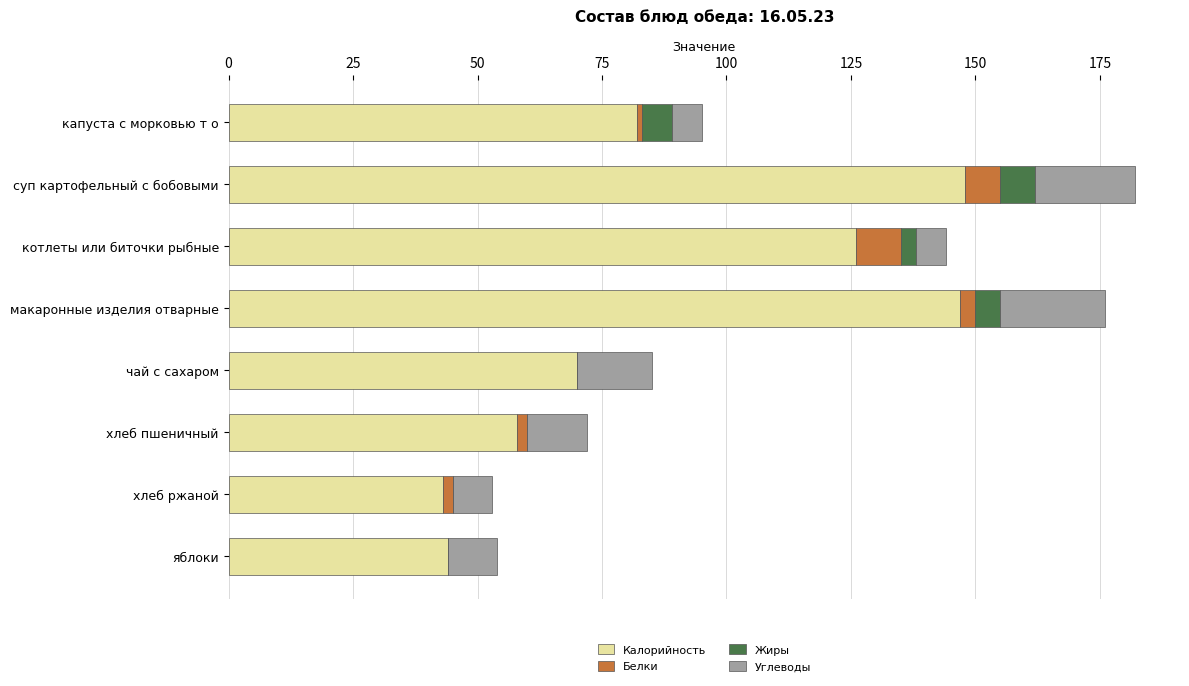

The value of Калорийность at котлеты или биточки рыбные is 126. True or false?

True